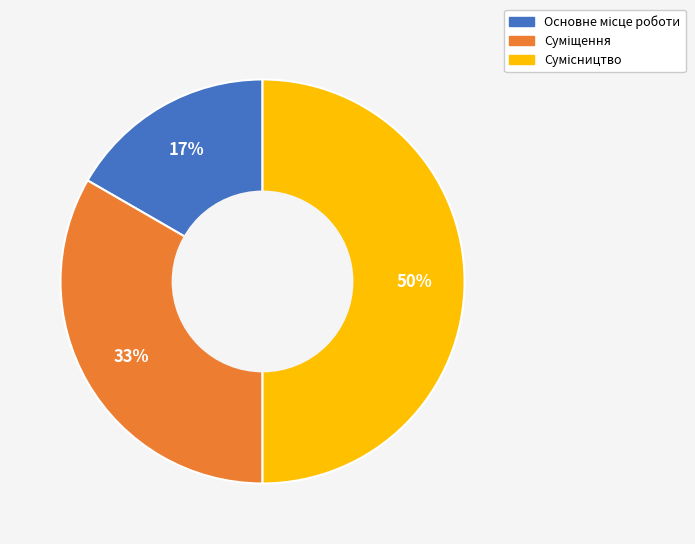

To the nearest percent, what is the average slice percentage?

33%